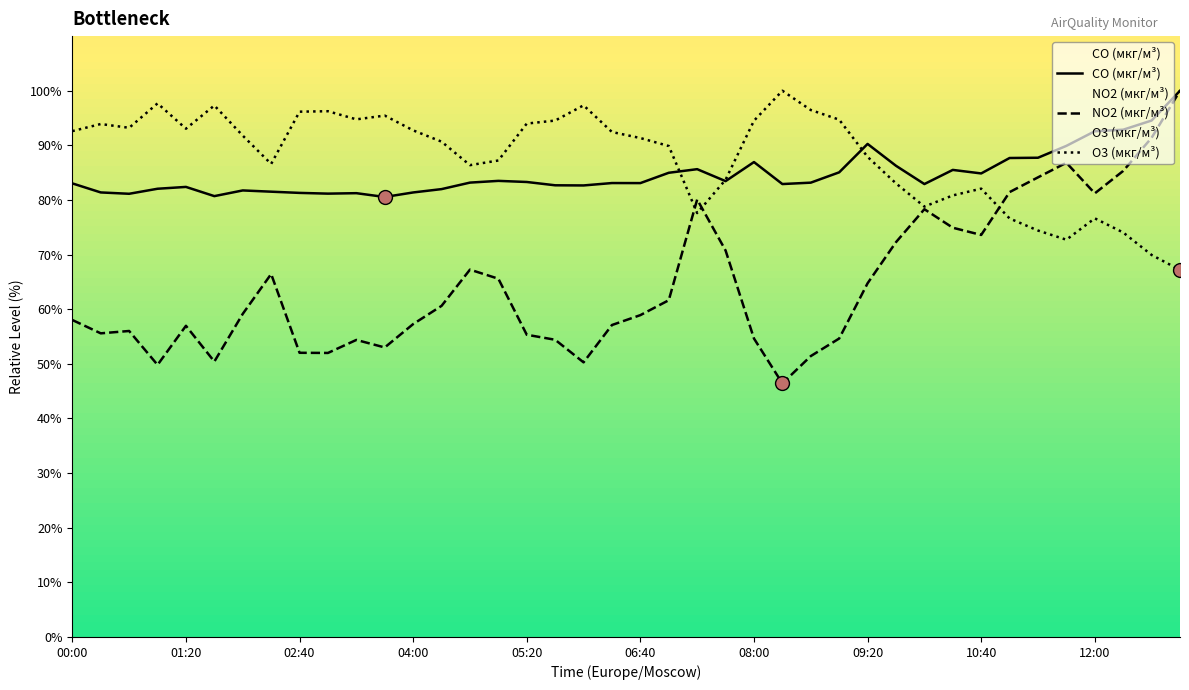

True or false: NO2 (мкг/м³) and O3 (мкг/м³) intersect in this chart.

True